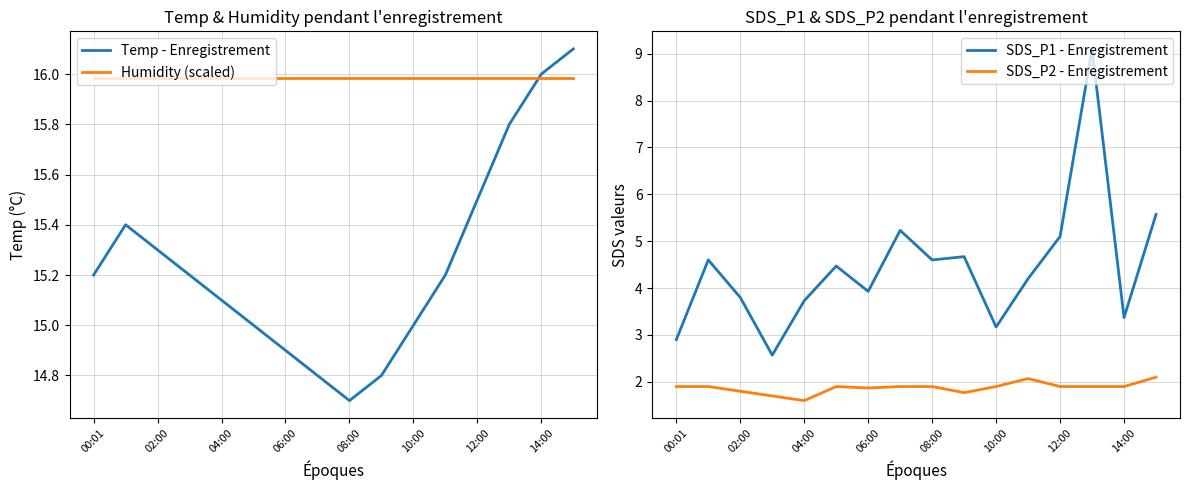

At which category is the sum across all series the highest?

13